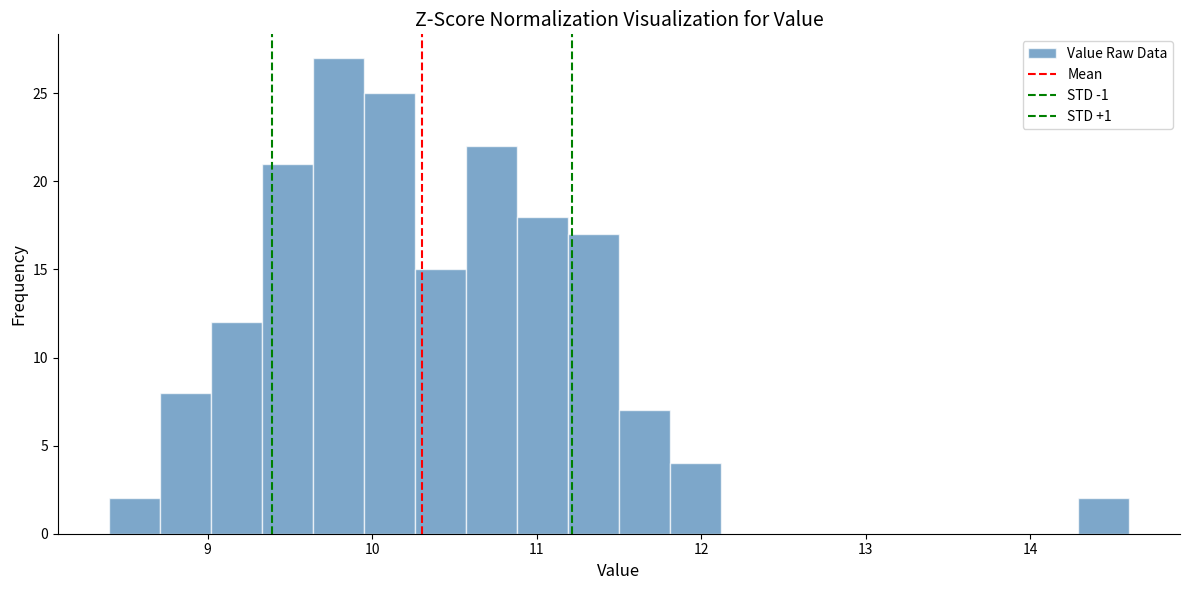

Read against the x-axis, roughly where is the centre of the tallest bar?

9.8